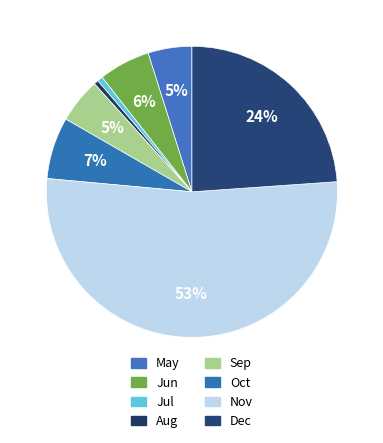

How many slices are in this pie chart?

8